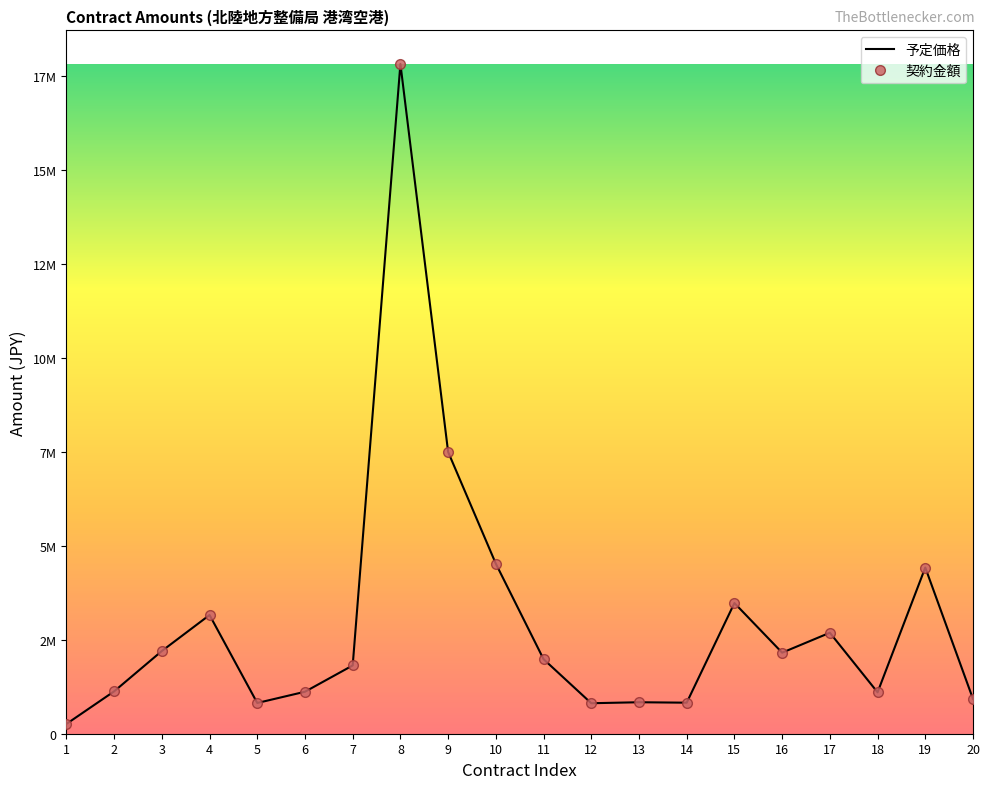

Which series has the largest range (max minus min)?

予定価格